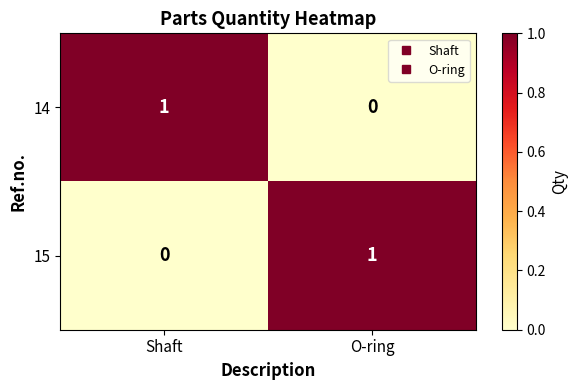

Reading left to right, list all the values displayed in this chart.

14: 1	0
15: 0	1